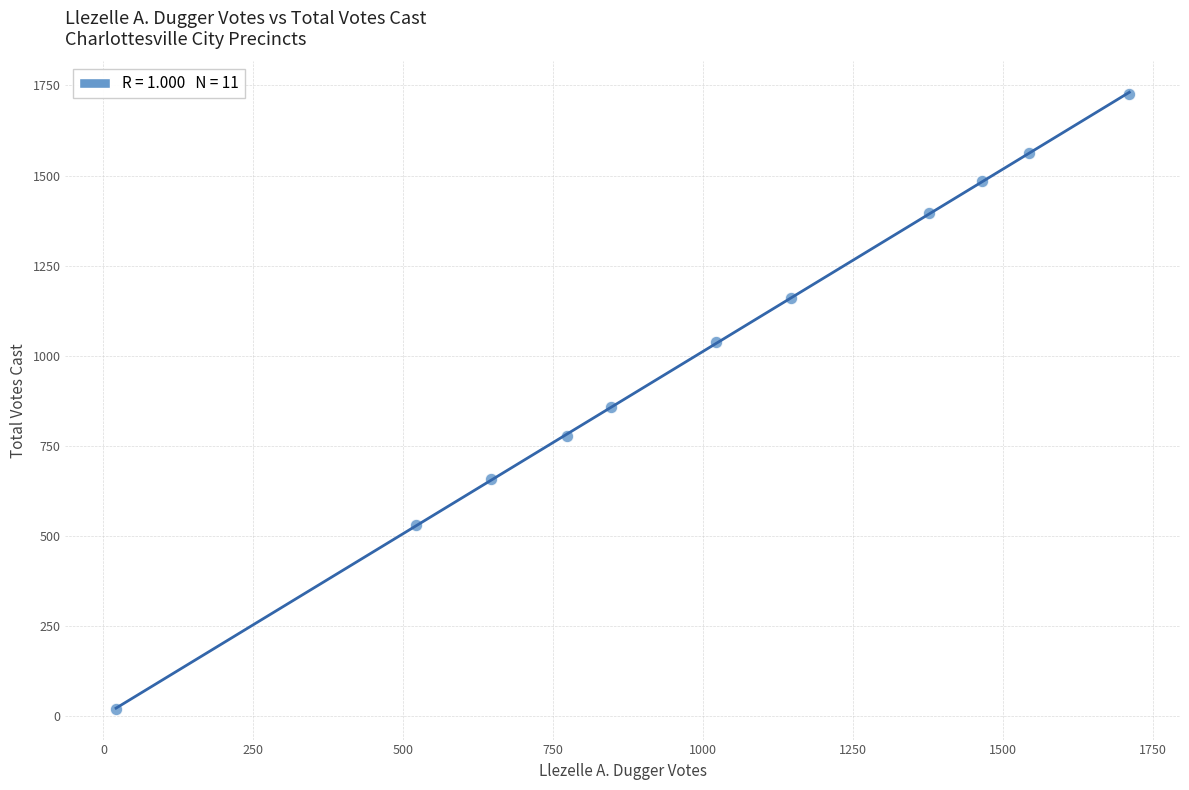

What is the range of X values (max minus min)?

1690